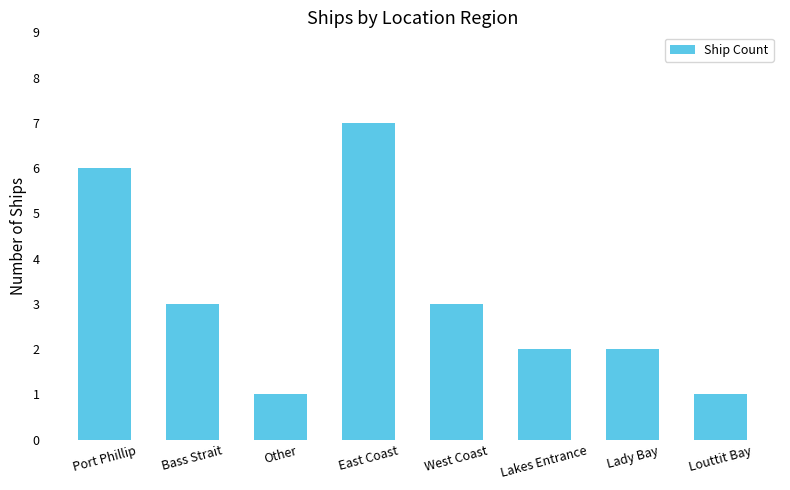

Which label corresponds to the largest value in the chart?

East Coast